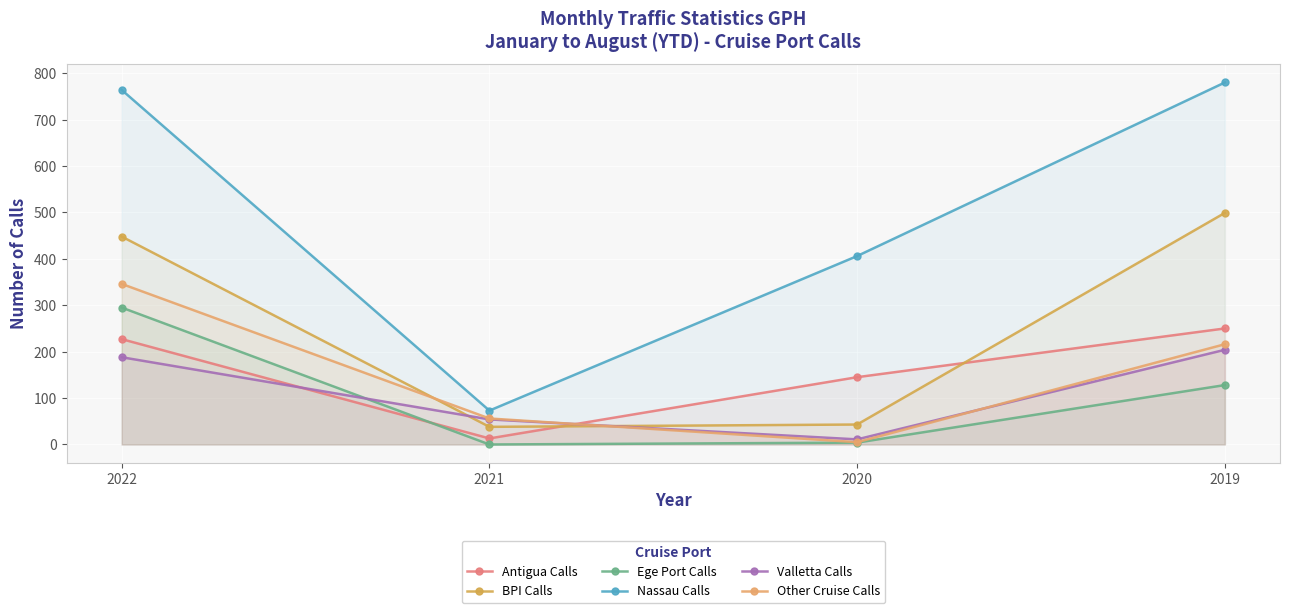

What is the value of the Ege Port Calls point at the 3rd from the left?

4